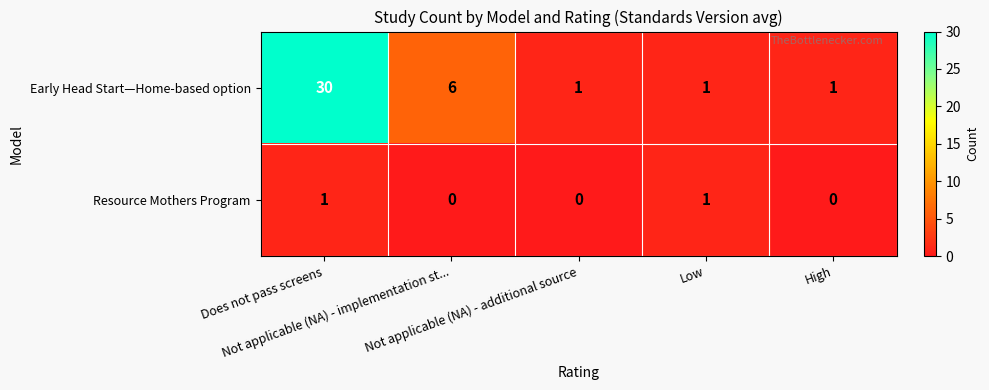

Which series has the largest total across all categories?

Early Head Start—Home-based option